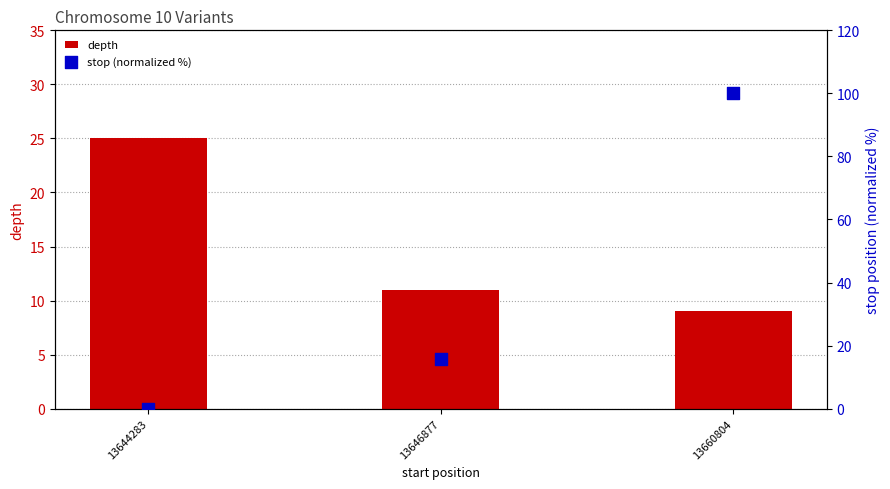

Which series reaches the minimum Y coordinate?

stop (normalized %)